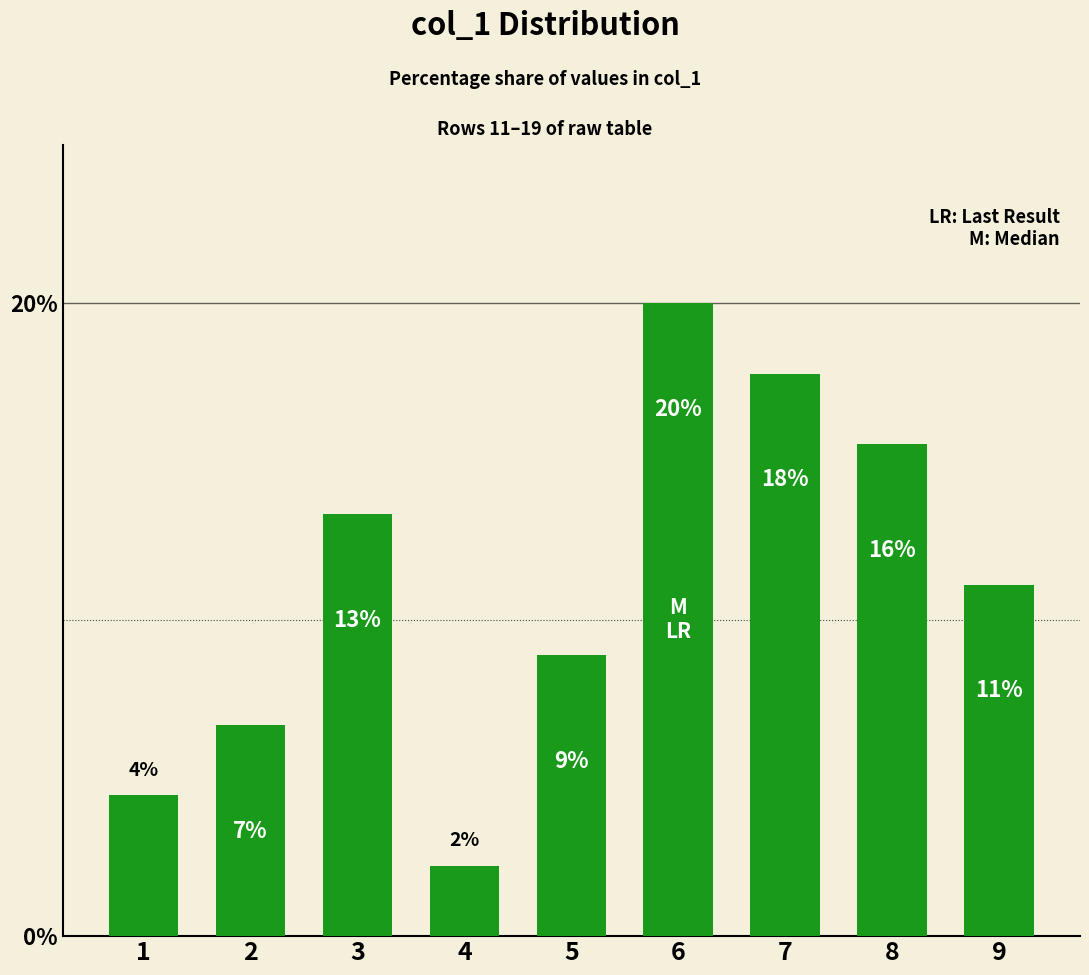

What is the change in value from 3 to 8?

+2.2